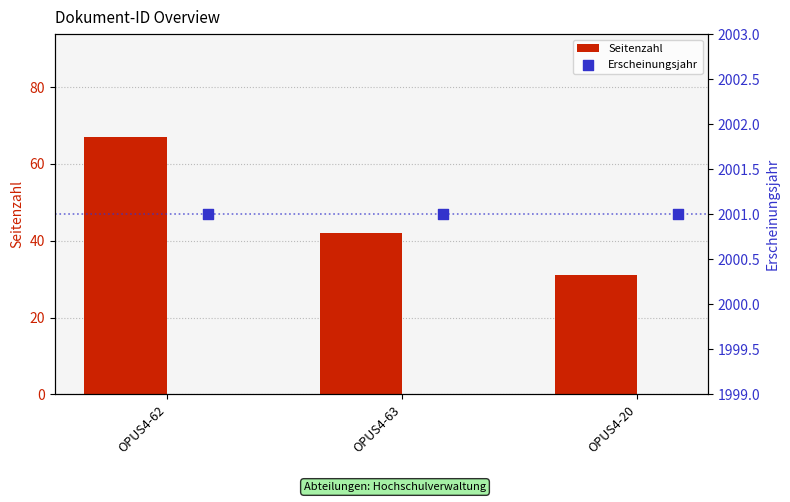

Which series reaches the maximum Y coordinate?

Erscheinungsjahr